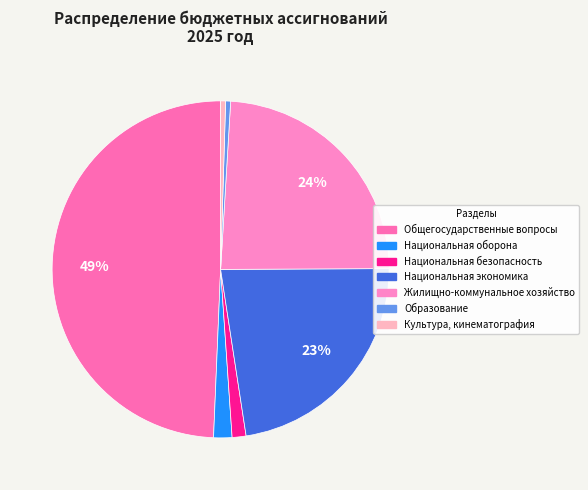

Is there any slice that represents more than half of the pie?

No